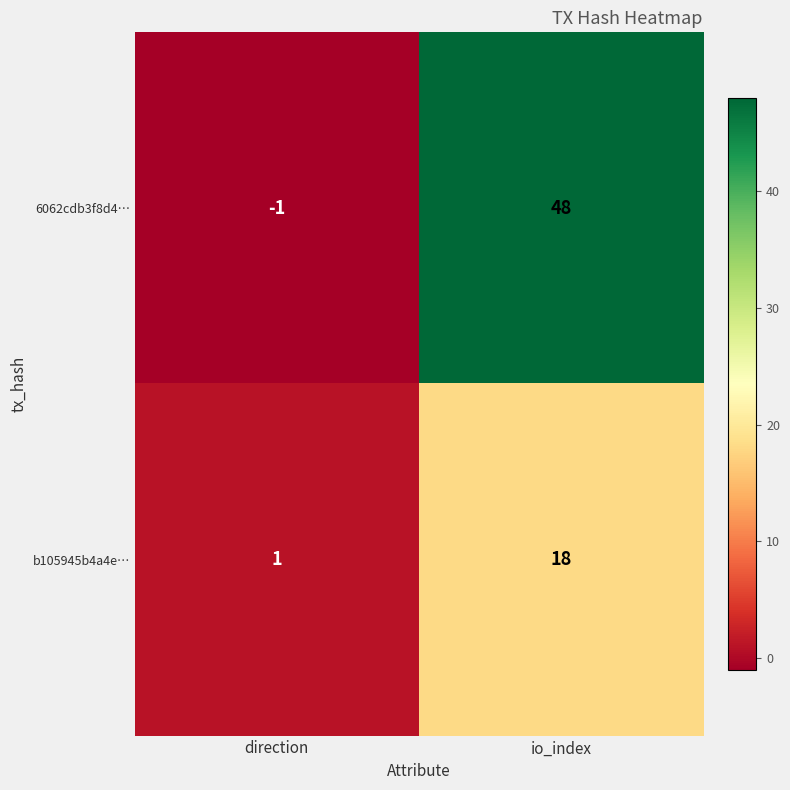

True or false: 6062cdb3f8d4… has a value of -1 at direction.

True